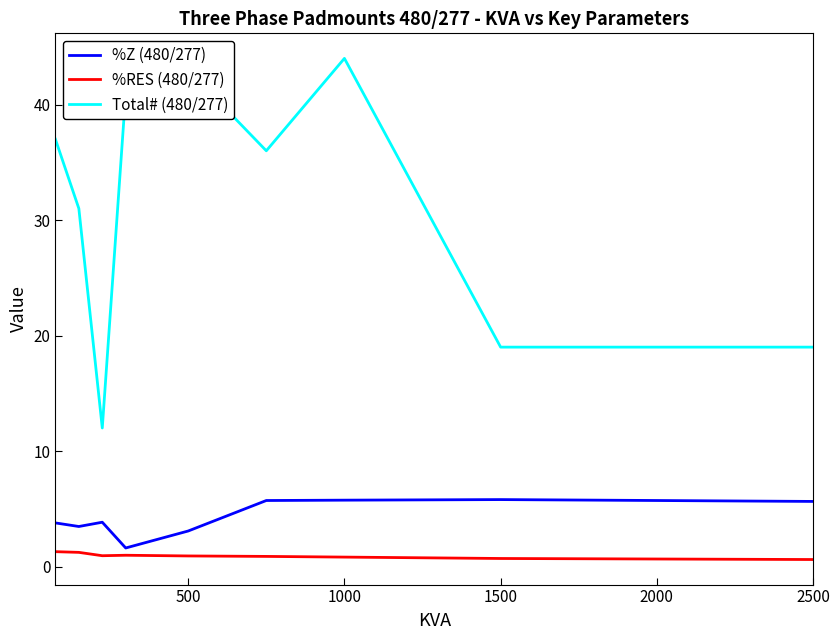

Count the number of categories in the chart.

9